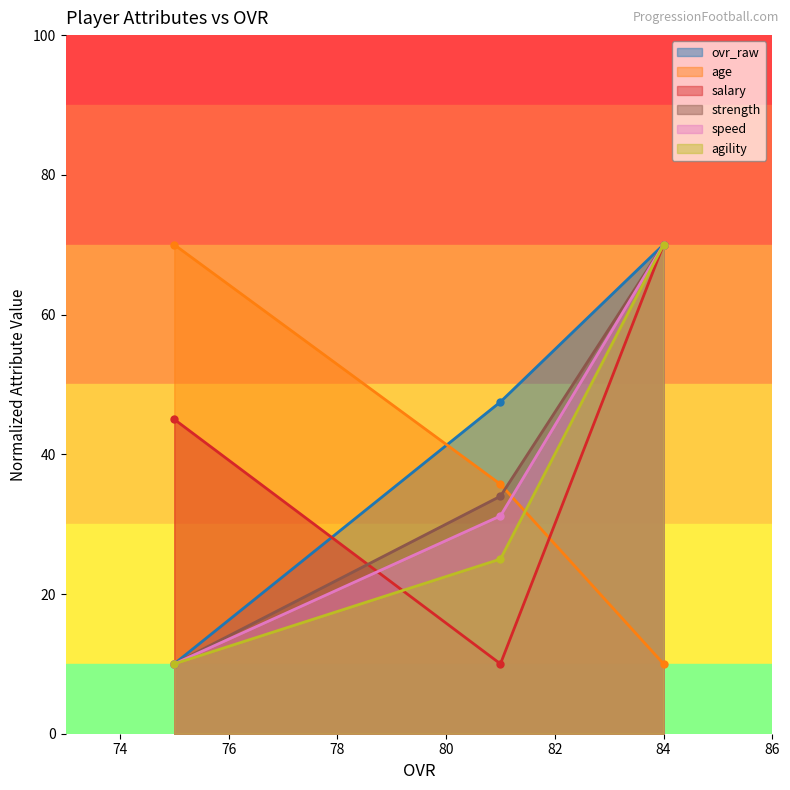

What is the difference between the highest and lowest values at 81?

37.5